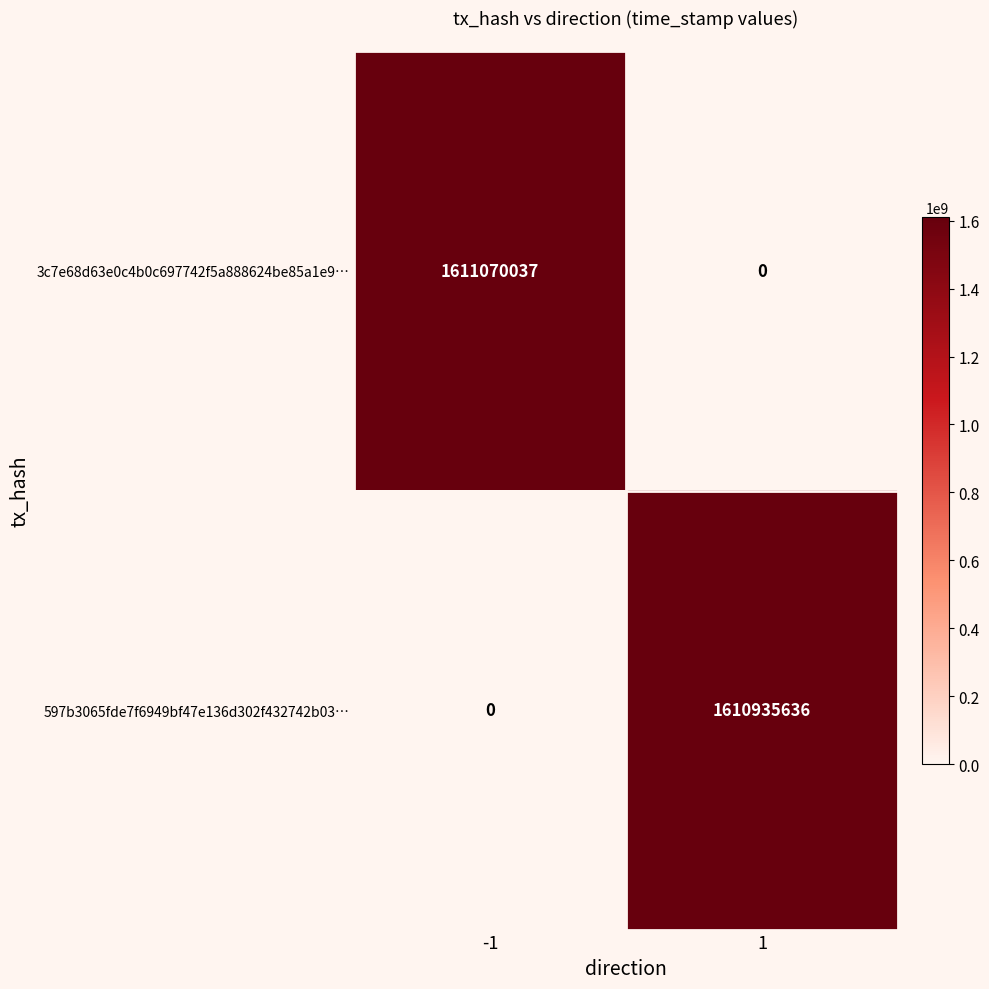

Which series has the widest spread of values?

3c7e68d63e0c4b0c697742f5a888624be85a1e9…